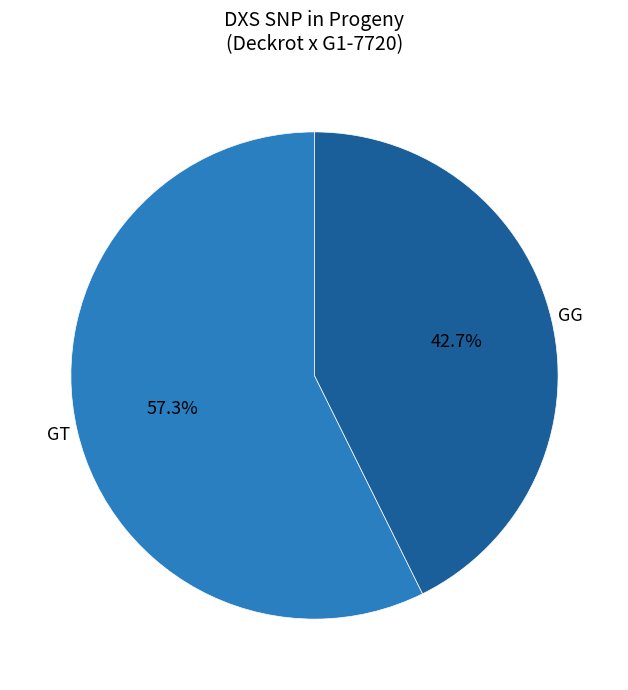

To the nearest percent, what portion does GT represent?

57%